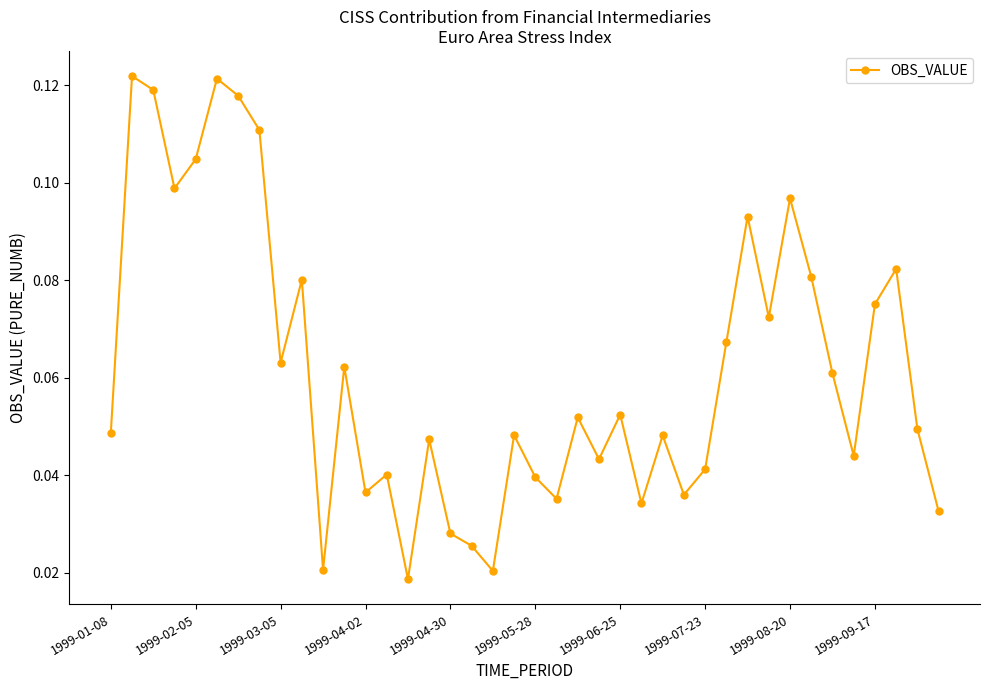

How many points are lower than both their immediate neighbors (excluding endpoints)?

12